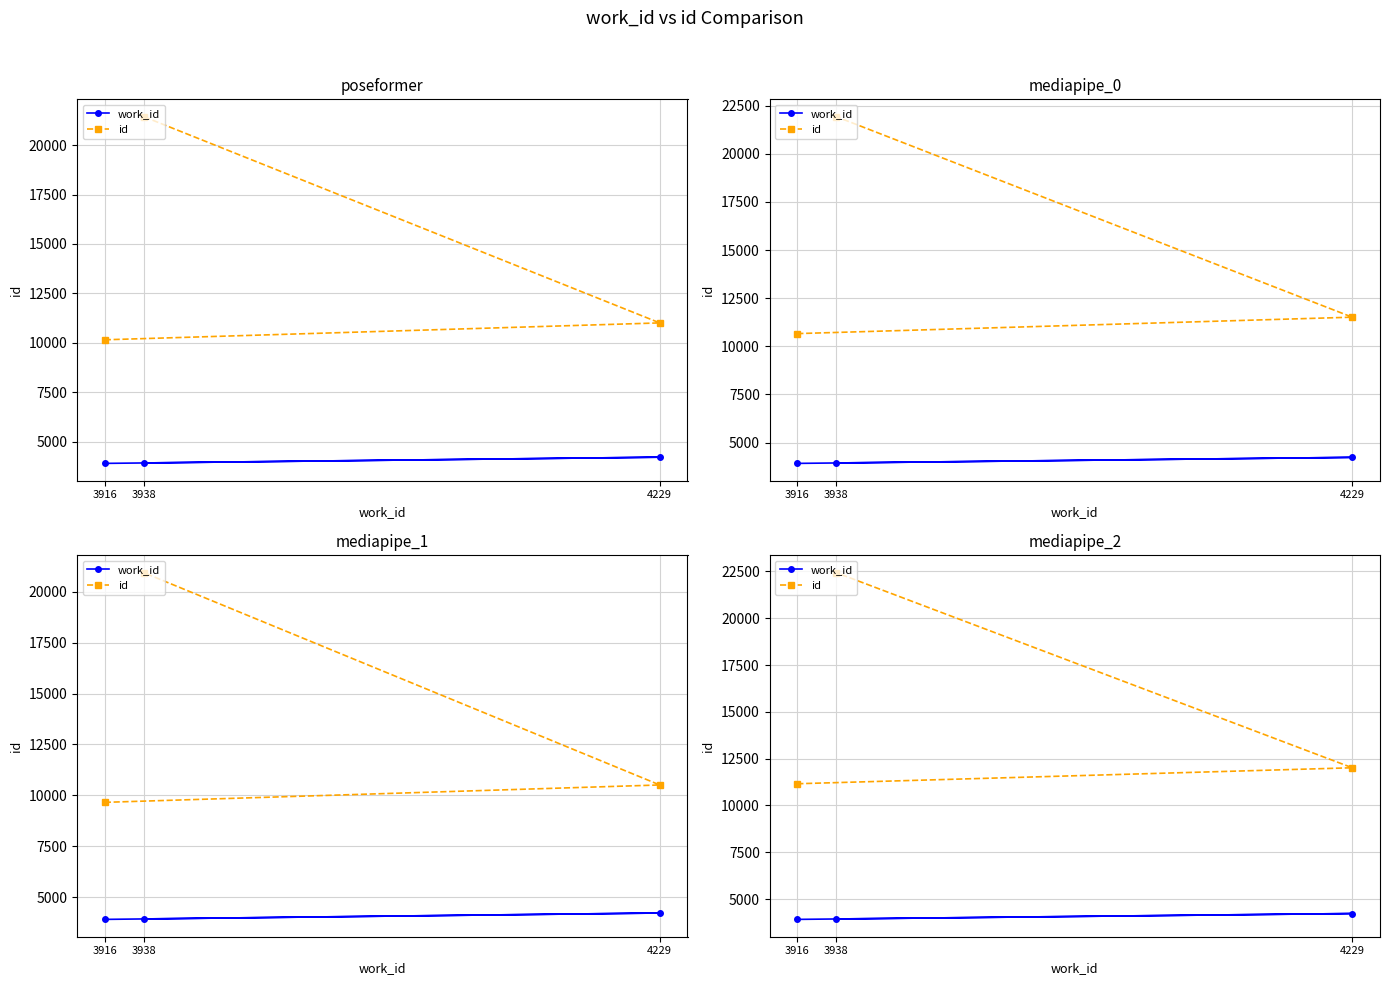

What is the total value across all series at 4229?

16242